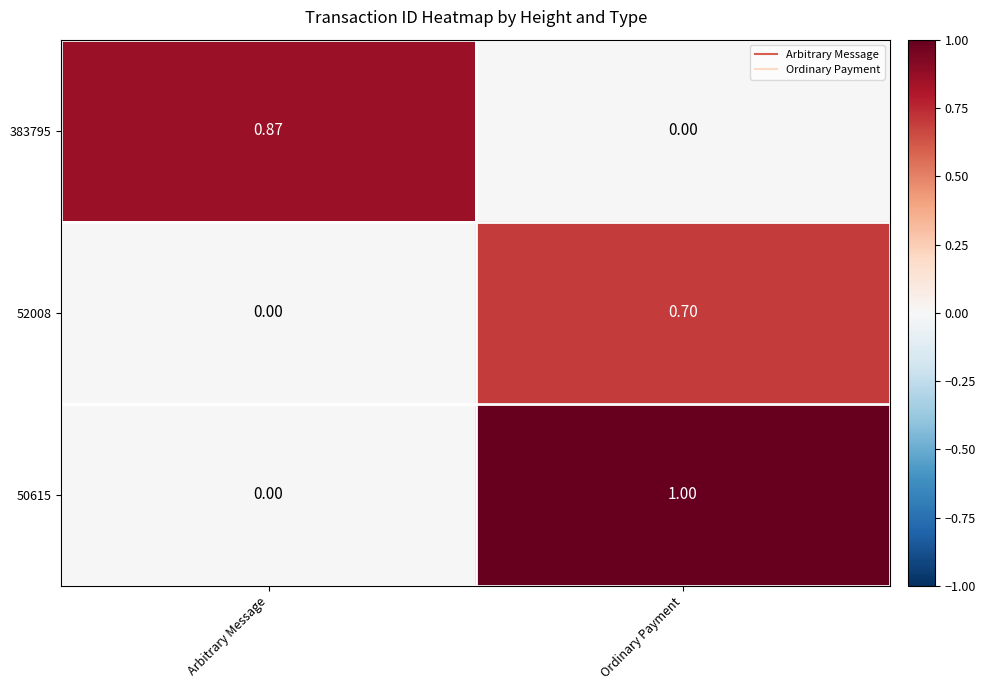

Which category has the lowest value in the 383795 series?

Ordinary Payment